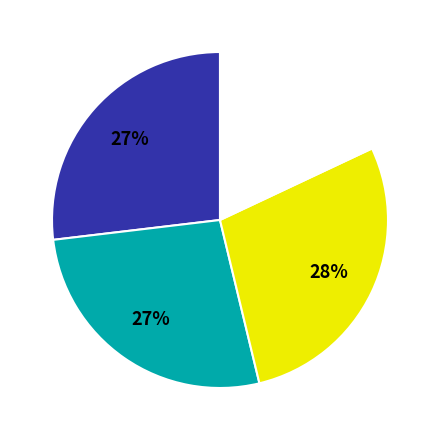

Is there any slice that represents more than half of the pie?

No